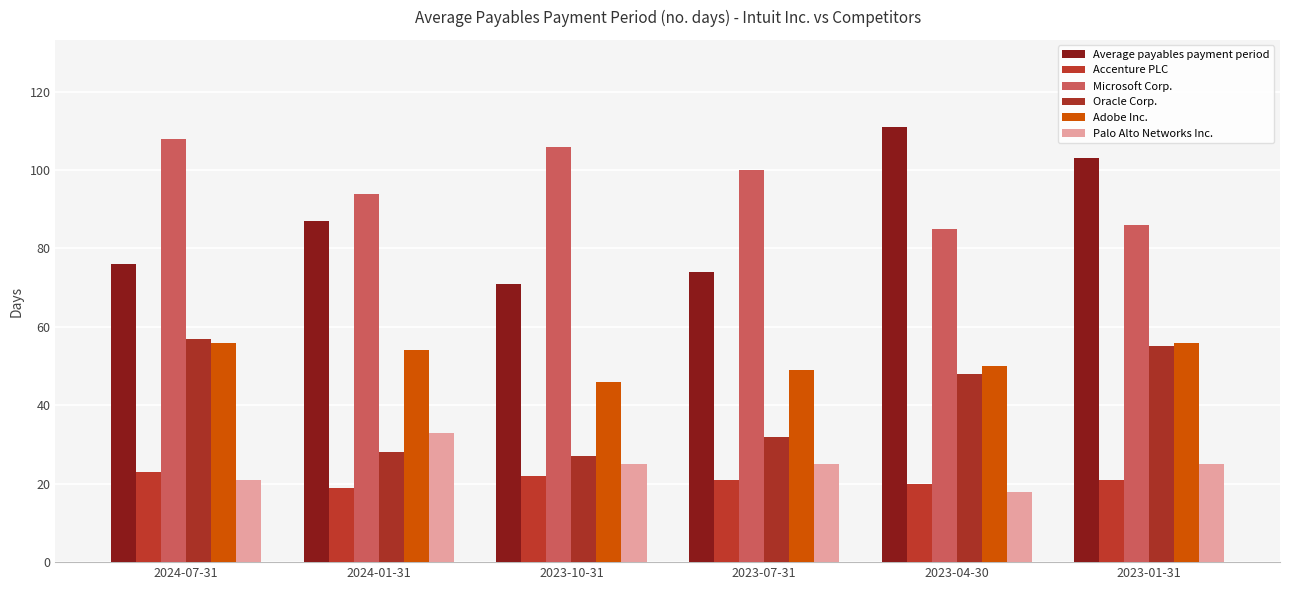

Between 2024-07-31 and 2024-01-31, which series saw the biggest shift?

Oracle Corp.